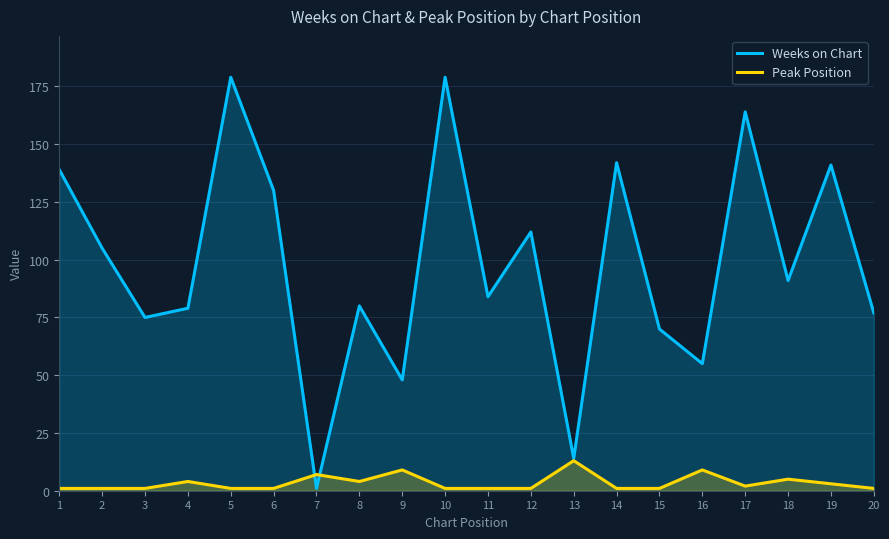

Which series has the largest range (max minus min)?

Weeks on Chart